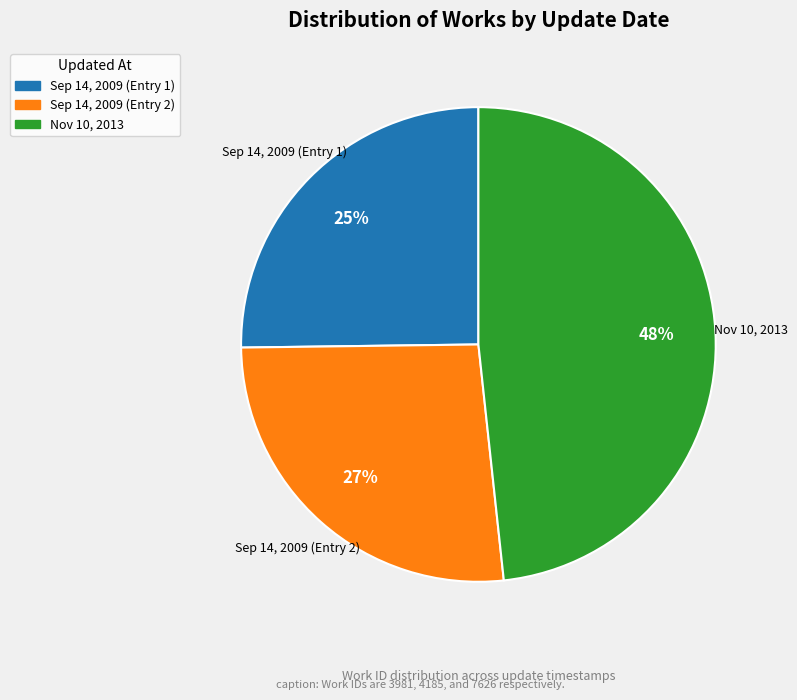

Rank the categories by value from lowest to highest.

Sep 14, 2009 (Entry 1), Sep 14, 2009 (Entry 2), Nov 10, 2013